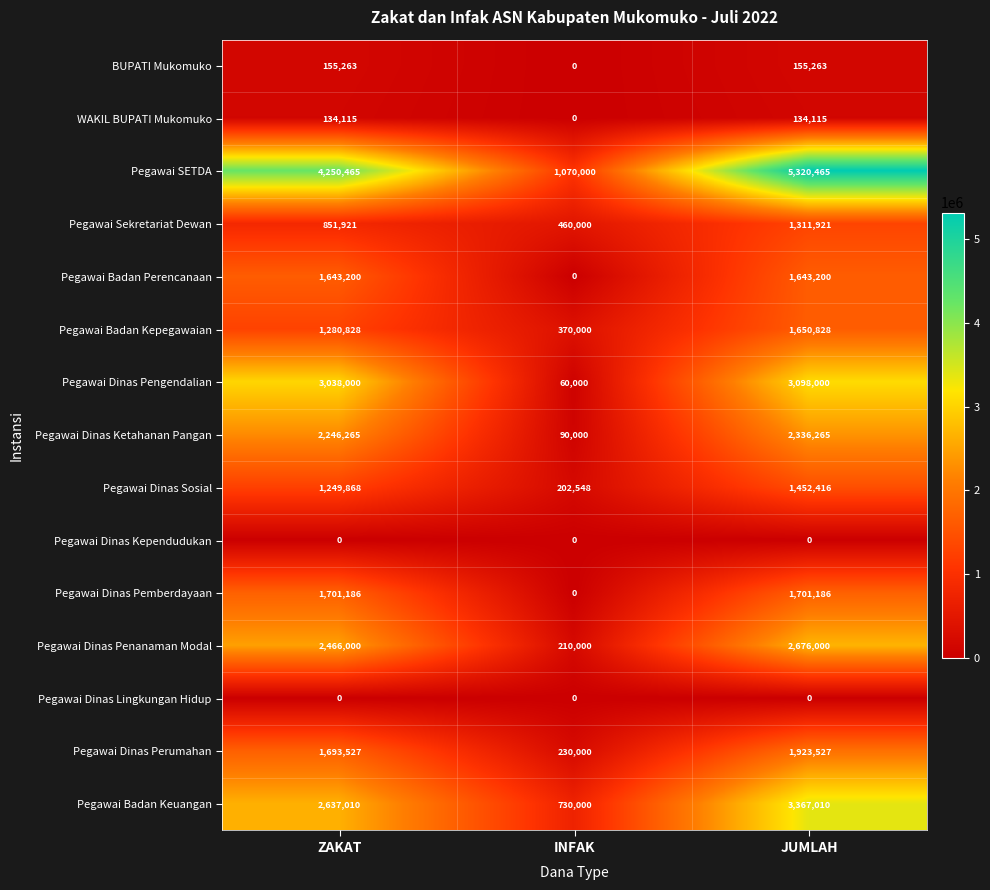

What is the average value of the Pegawai Dinas Pemberdayaan series?

1134124